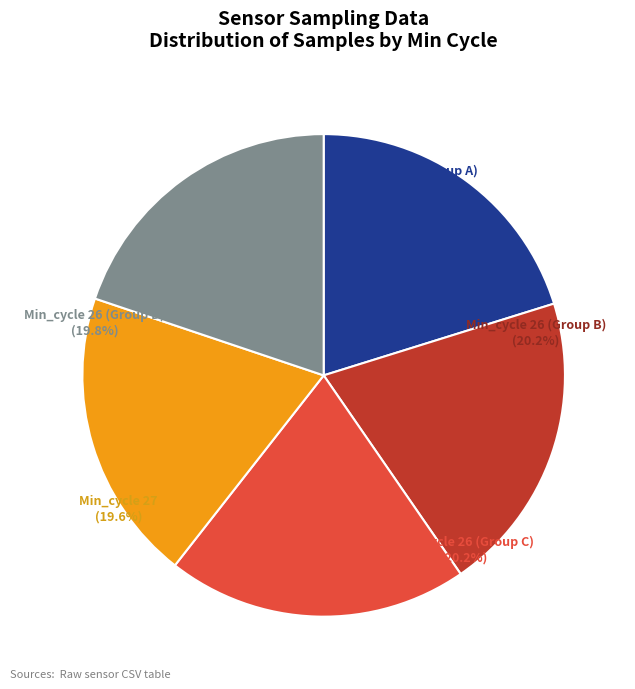

Does 26 represent more than half of the total?

No